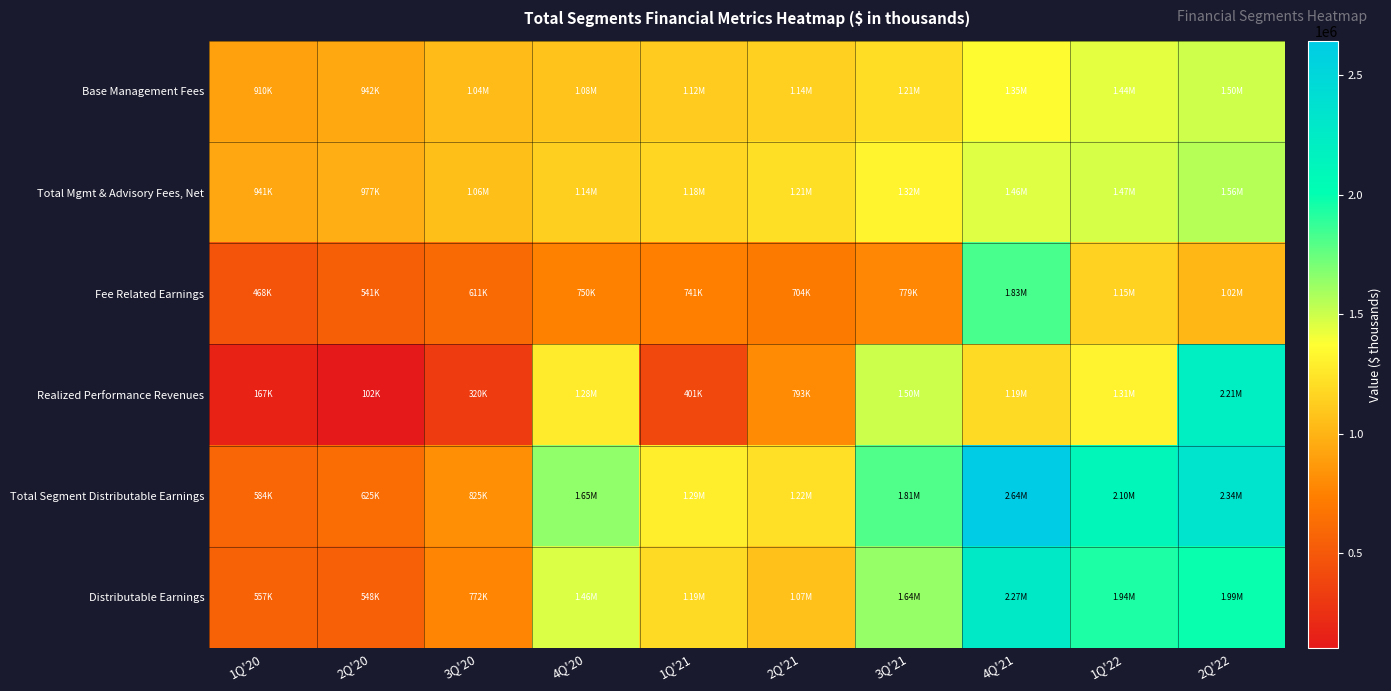

At which category does the chart reach its peak across all series?

4Q'21